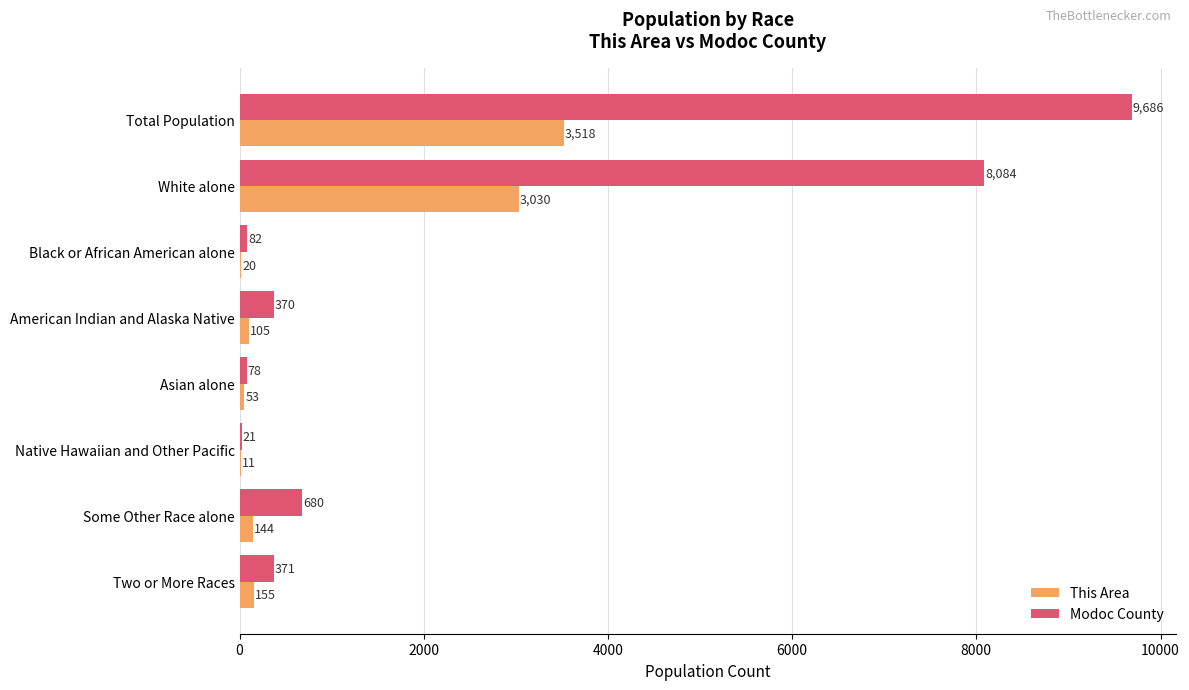

What is the maximum value for Modoc County?

9686